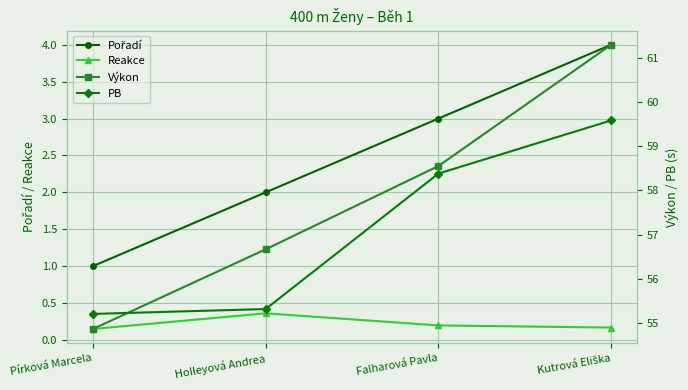

True or false: Reakce has more than 0 interior local peaks.

True